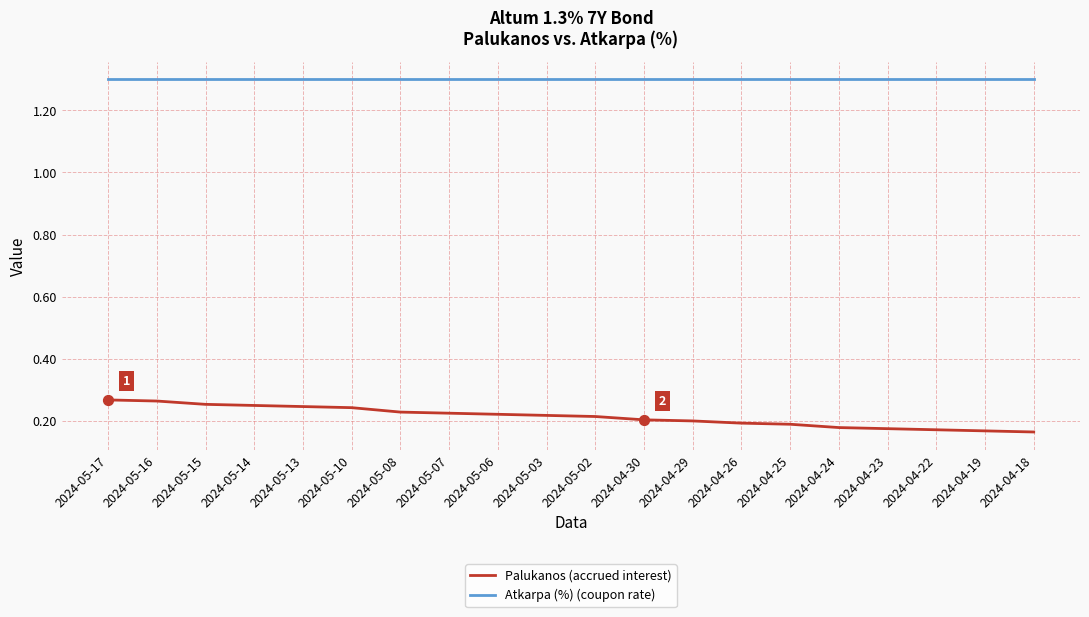

What is the total value across all series at 2024-04-24?

1.5